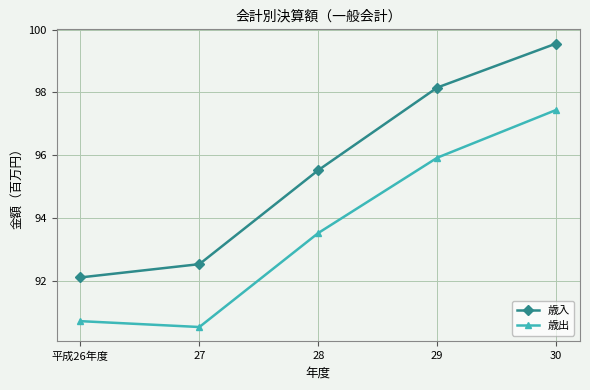

Rank the series by their average value, from highest to lowest.

歳入, 歳出